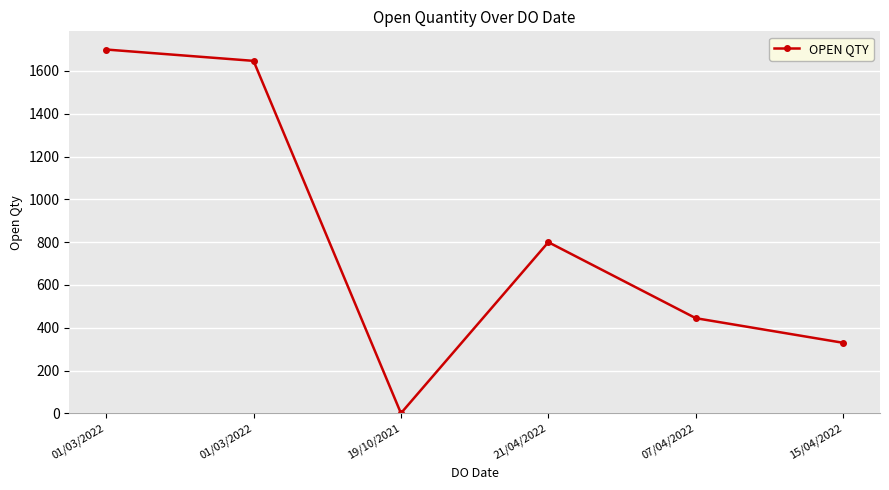

How many data points does each series have?

6